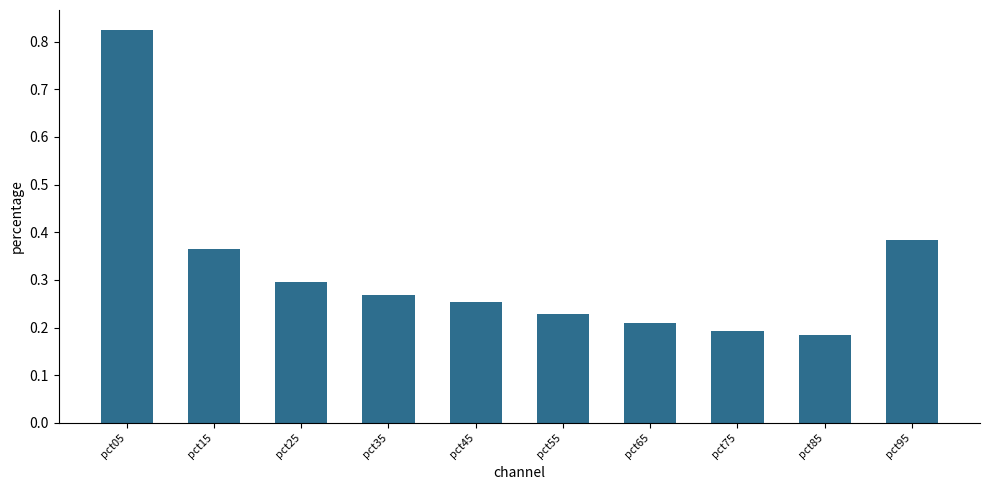

Is it true that the value at pct55 is 0.3?

False